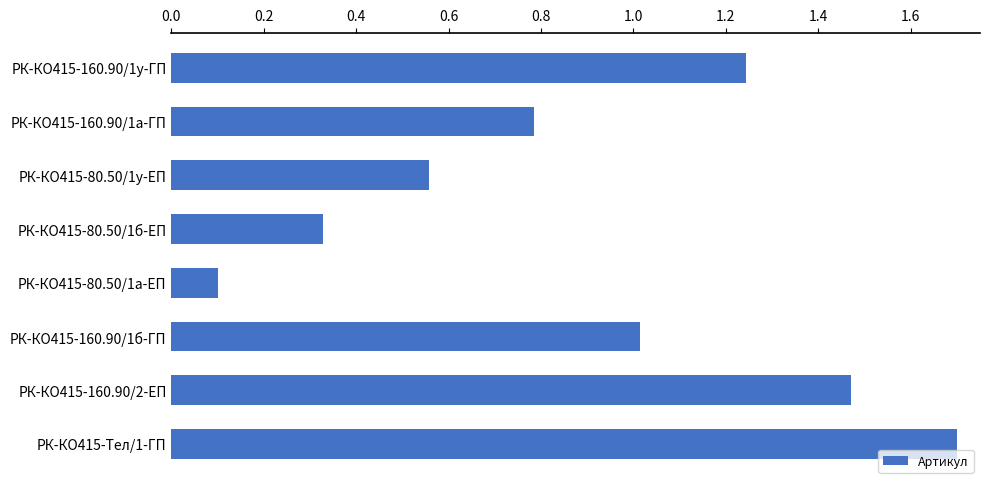

Rank the categories by value from lowest to highest.

РК-КО415-80.50/1а-ЕП, РК-КО415-80.50/1б-ЕП, РК-КО415-80.50/1у-ЕП, РК-КО415-160.90/1а-ГП, РК-КО415-160.90/1б-ГП, РК-КО415-160.90/1у-ГП, РК-КО415-160.90/2-ЕП, РК-КО415-Тел/1-ГП